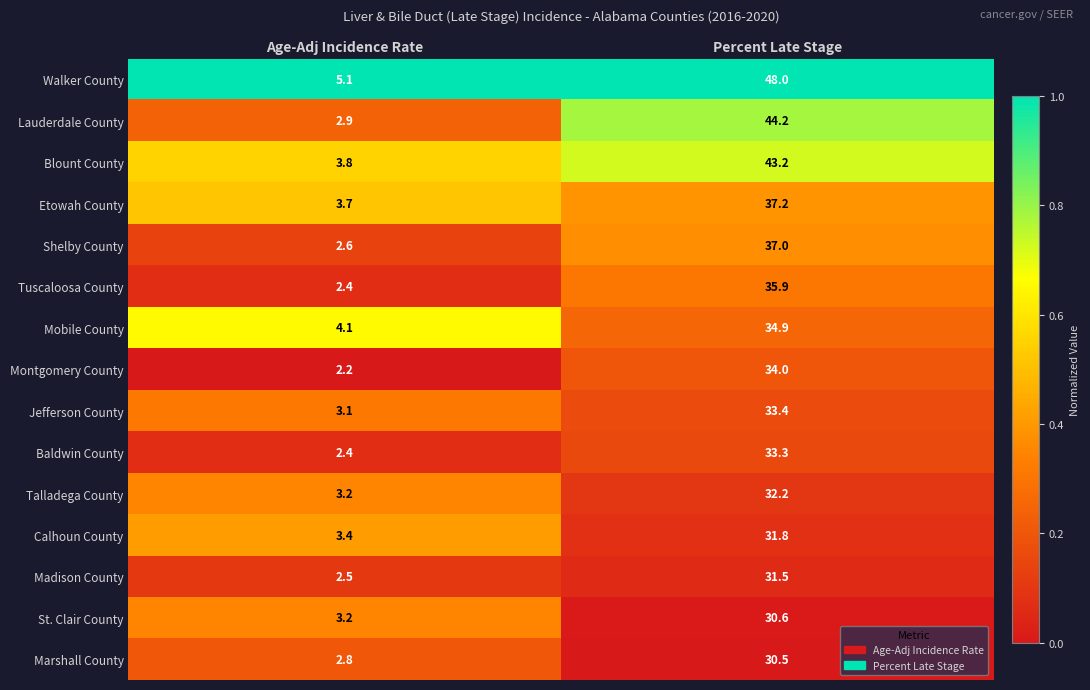

What is the total value across all series at Percent Late Stage?

537.7